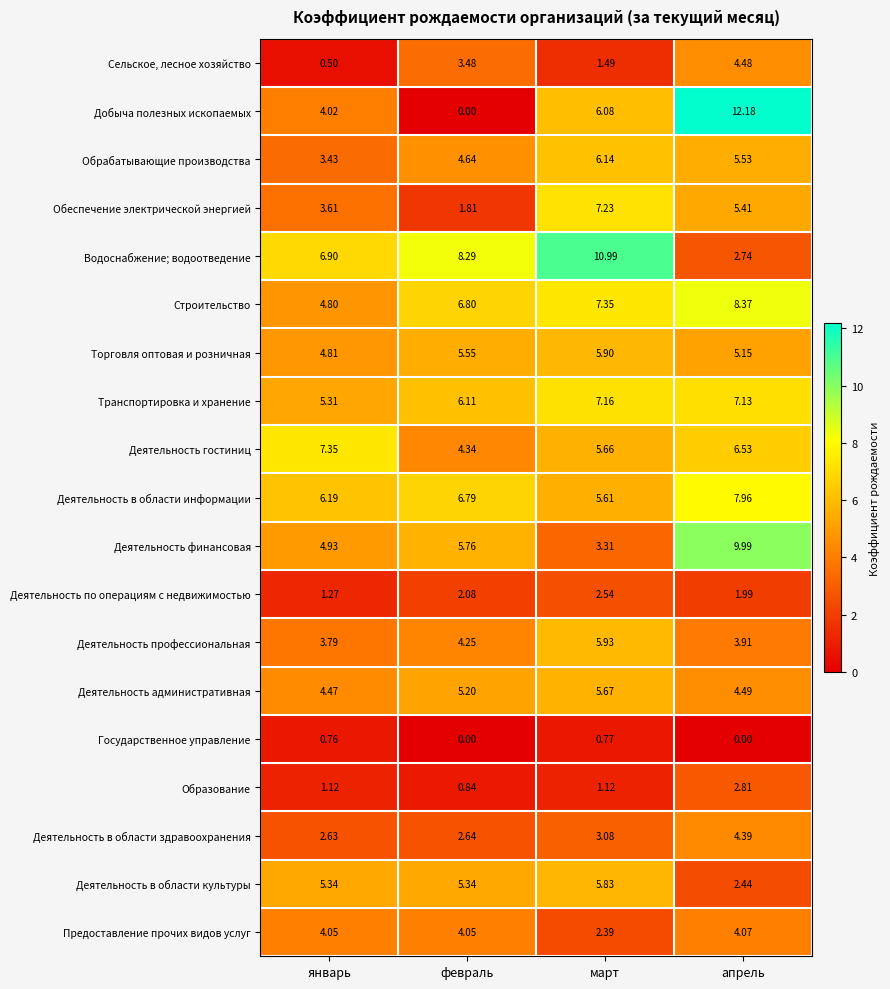

At which label does Обрабатывающие производства reach its minimum?

январь